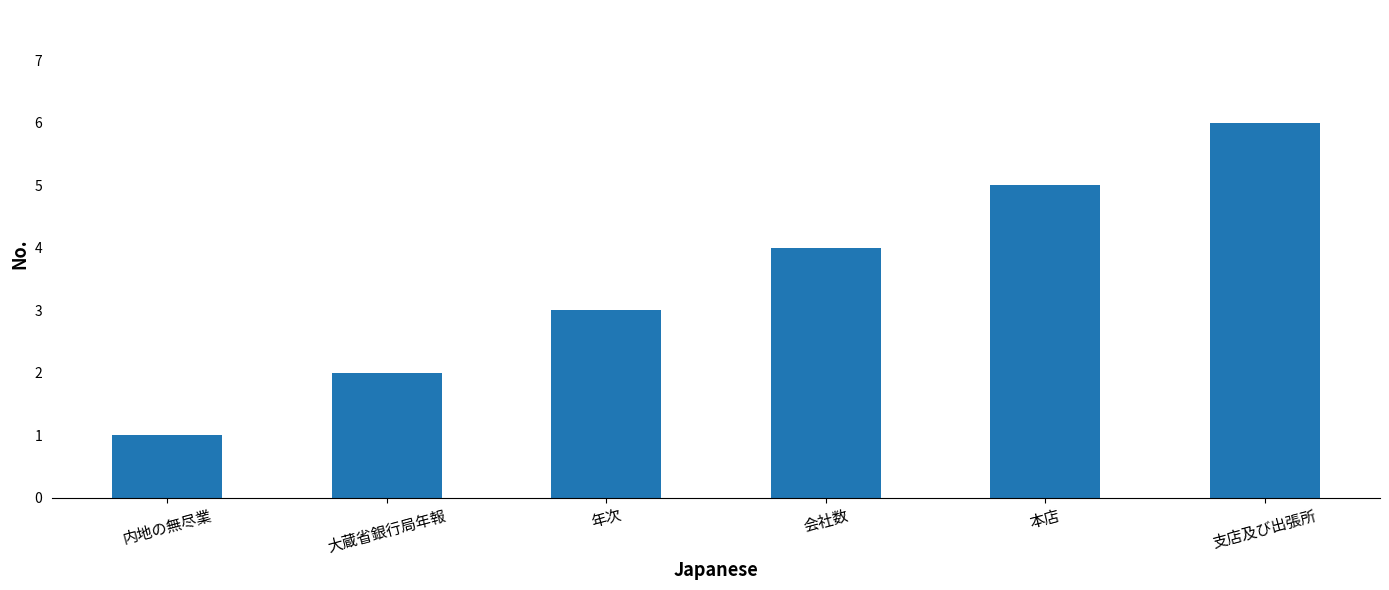

What is the sum of the values at 内地の無尽業 and 大蔵省銀行局年報?

3